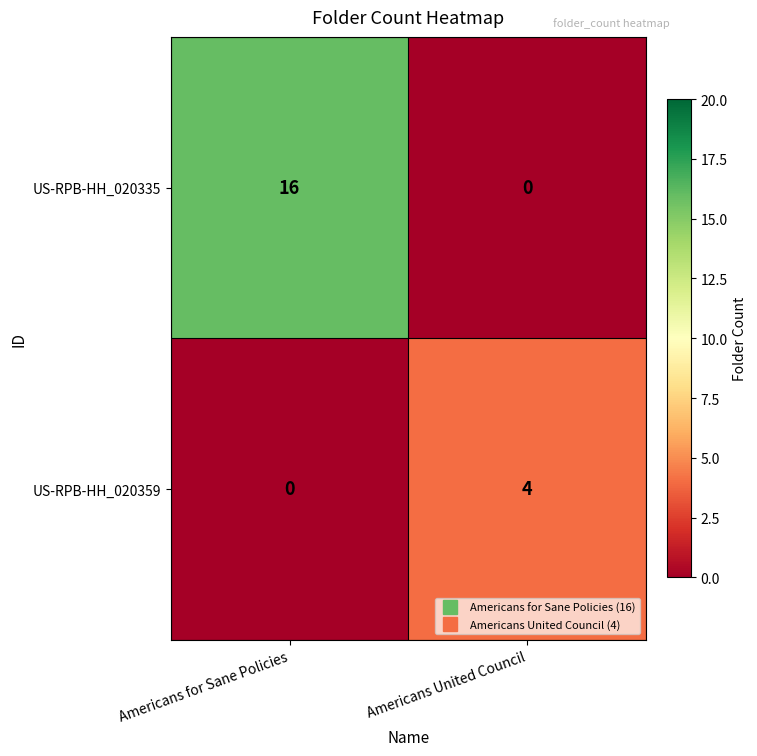

At how many categories does at least one series exceed 3?

2